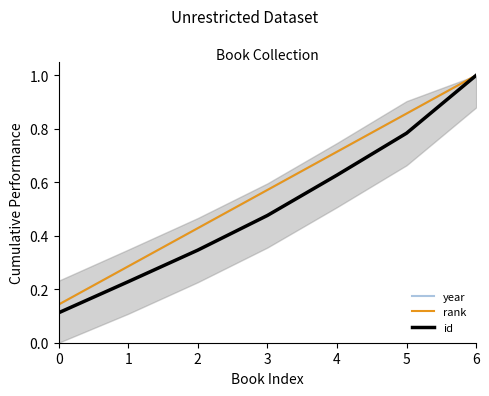

Is the value of id at 2 greater than the value of year at 4?

No